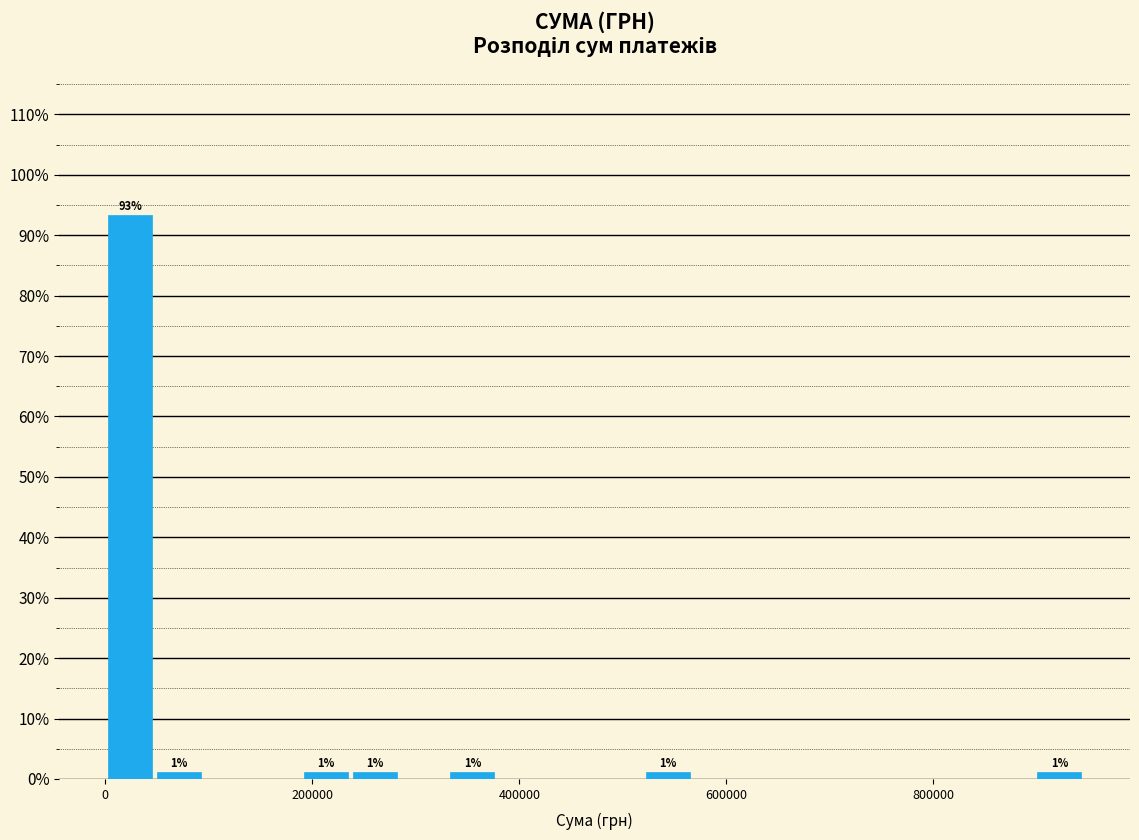

Read against the x-axis, roughly where is the centre of the tallest bar?

20000